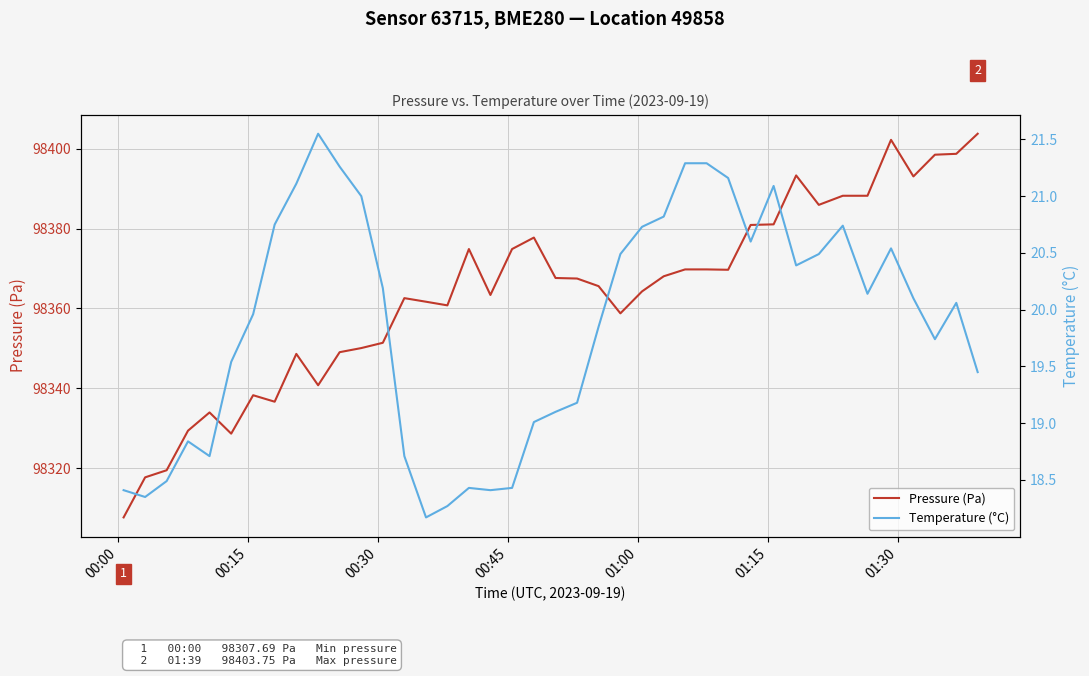

True or false: Pressure (Pa) and Temperature (°C) cross at least once.

False